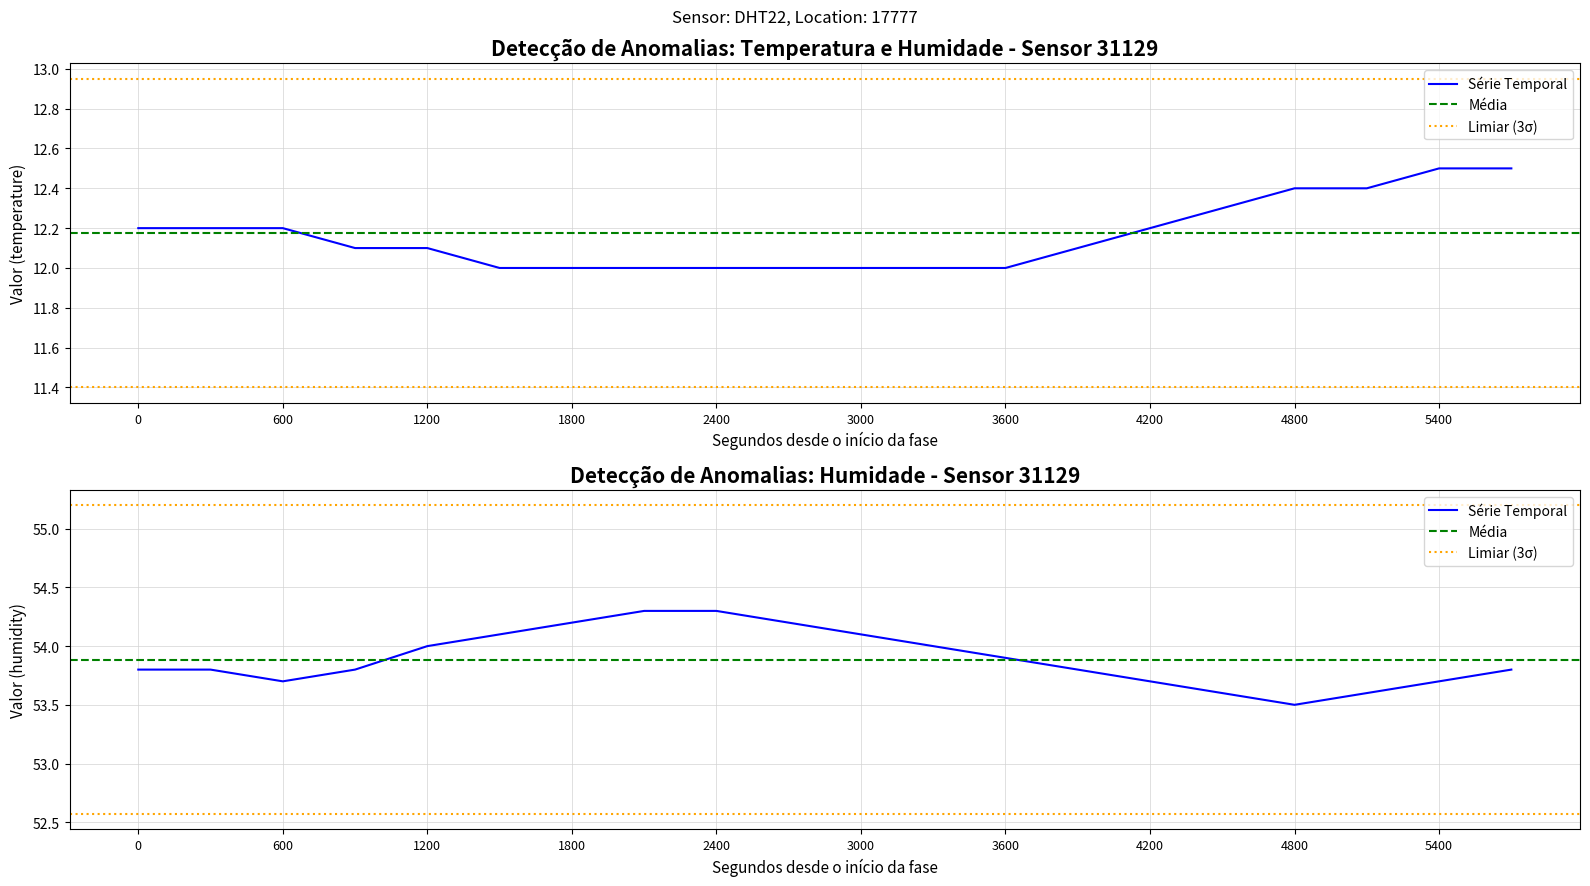

What is the value of the temperature point at the 11th from the left?

12.0